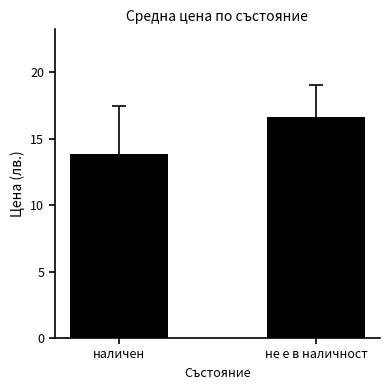

Count the values in the range 13 to 16.

1